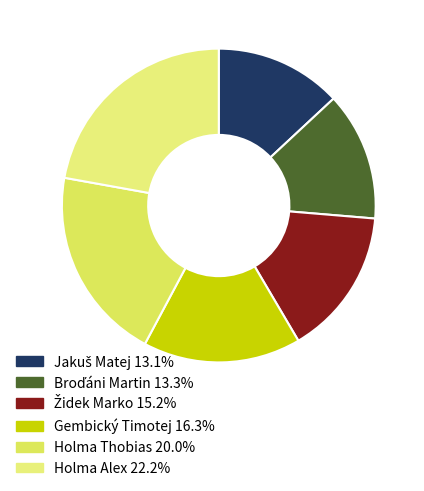

Does Holma Alex account for over 50% of the chart?

No